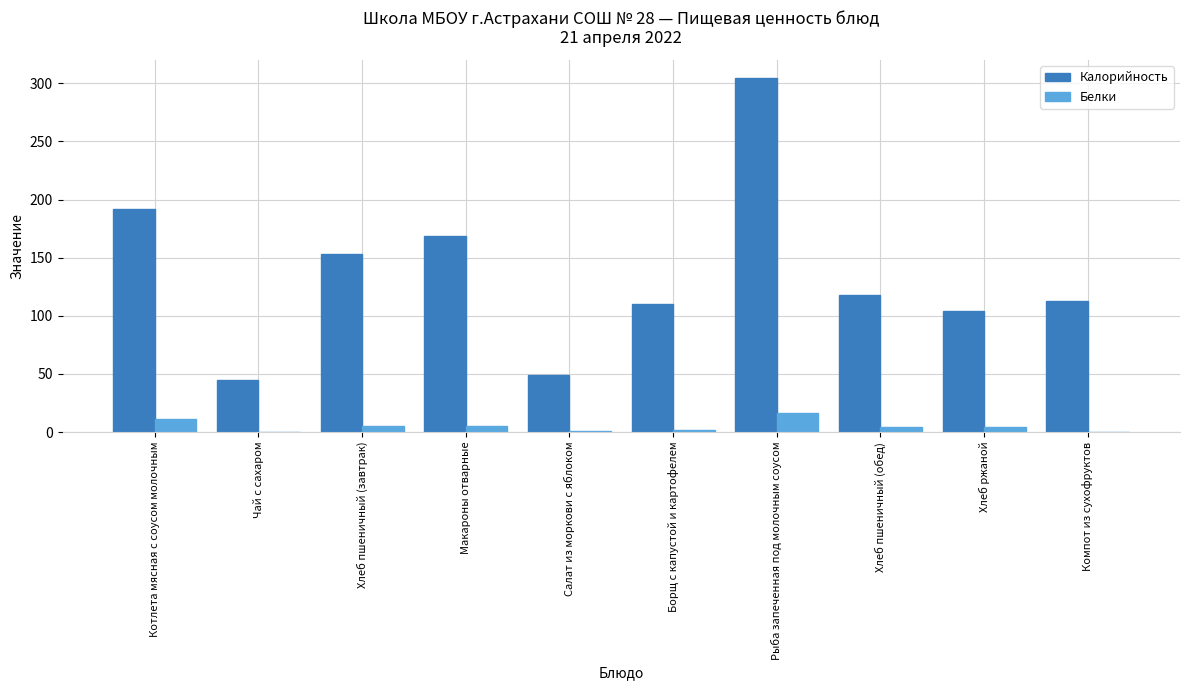

At which category is the sum across all series the highest?

Рыба запеченная под молочным соусом